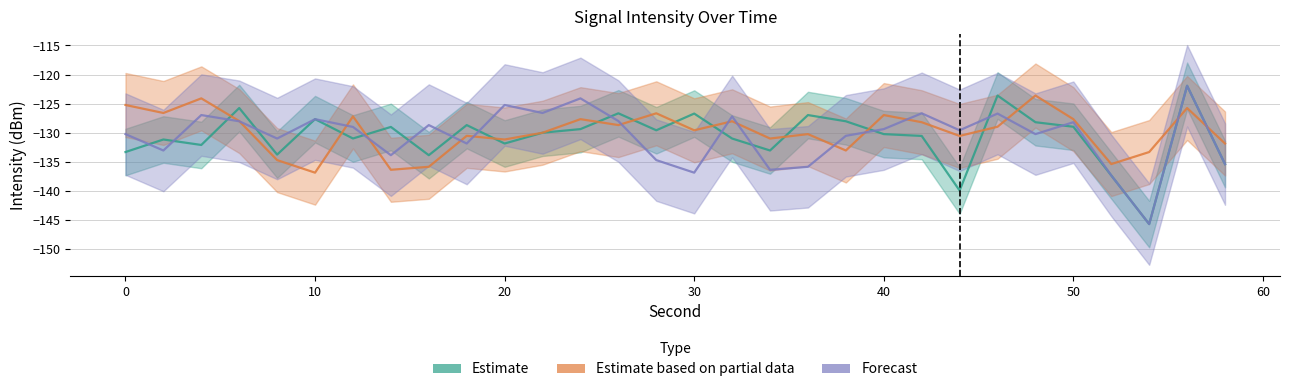

Rank the series by their average value, from lowest to highest.

Estimate, Forecast, Estimate based on partial data